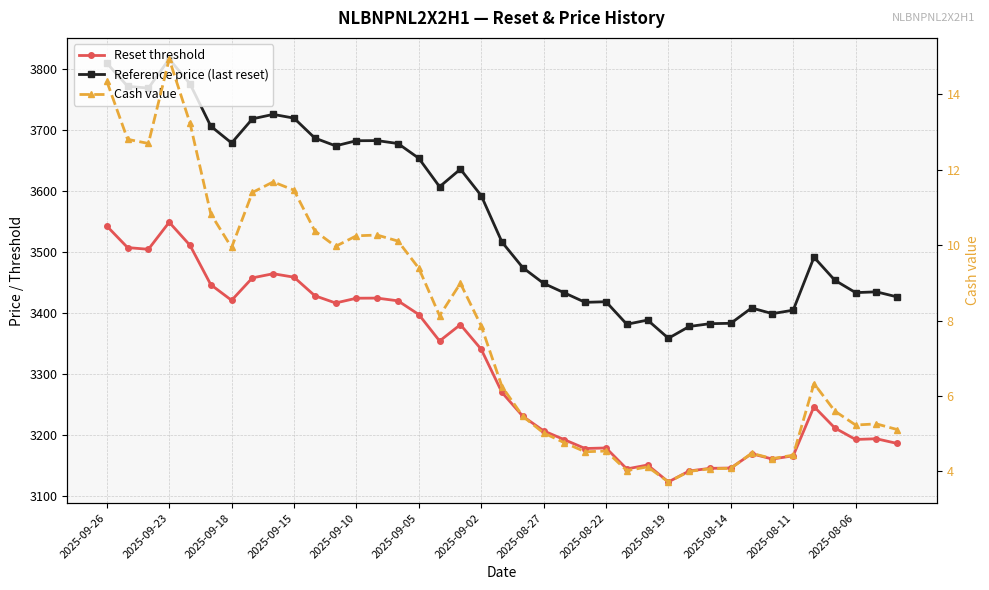

In Reset threshold, how many points are lower than both neighbors (excluding endpoints)?

9